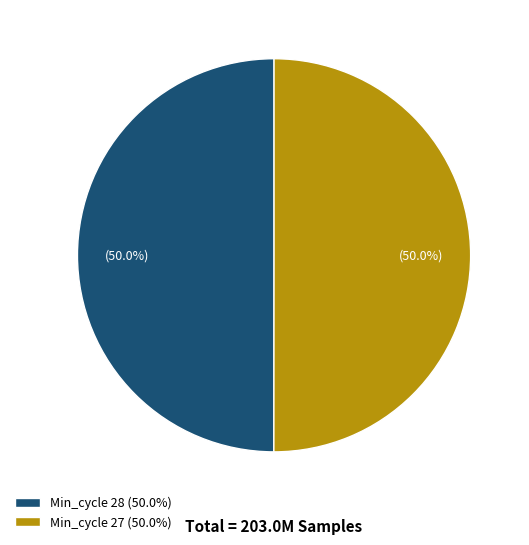

Approximately how many times larger is the value at Min_cycle 27 (50.0%) compared to Min_cycle 28 (50.0%)?

1.0